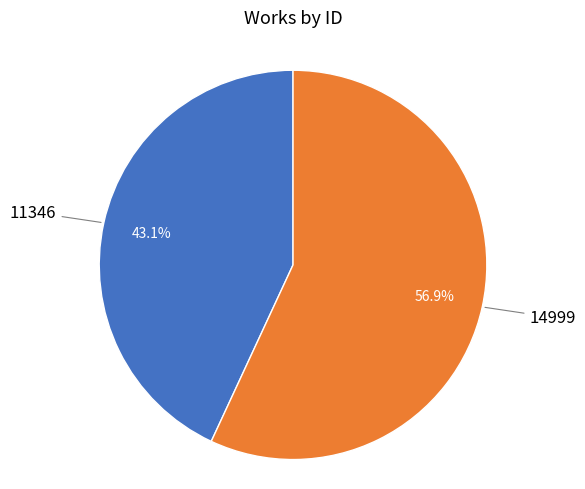

How many segments does this pie chart have?

2